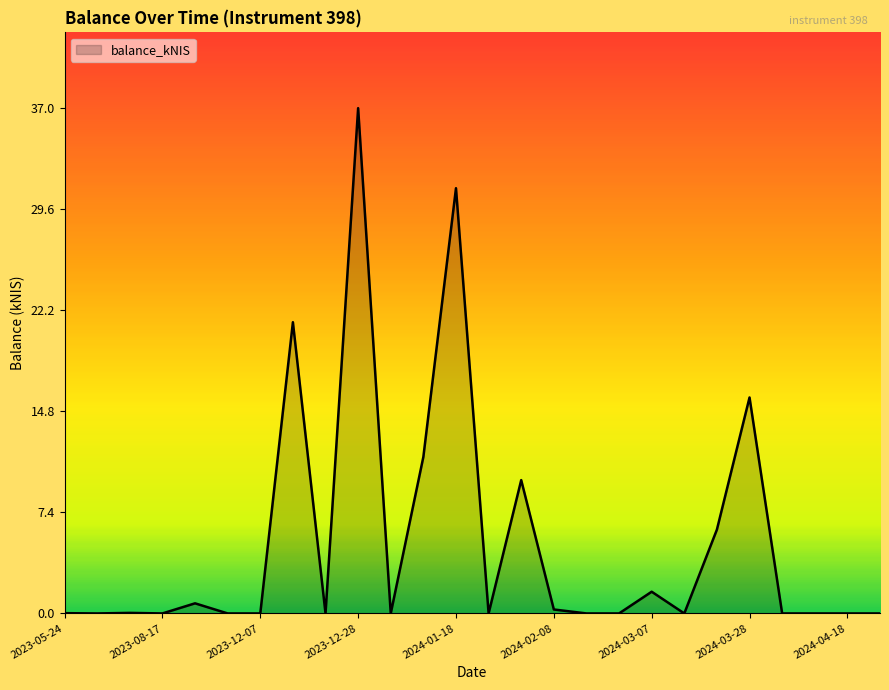

What is the maximum value shown in the chart?

37.0